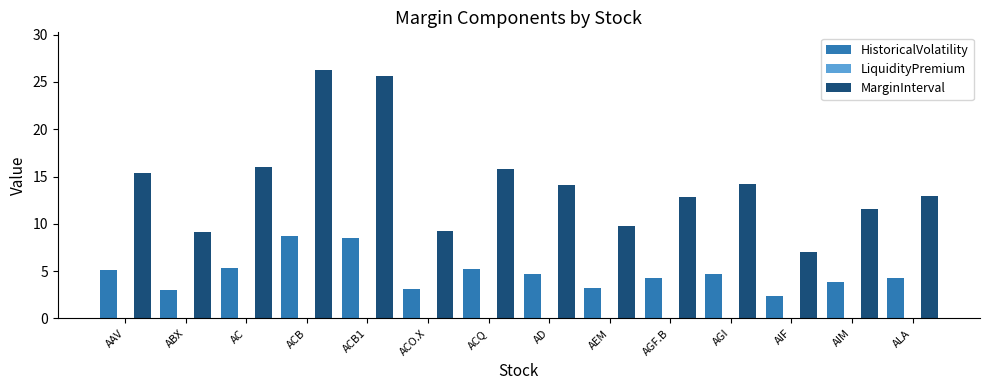

At which category is the sum across all series the highest?

ACB